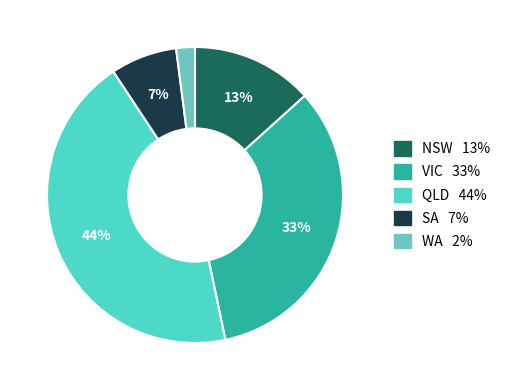

True or false: VIC accounts for 45% of the total.

False